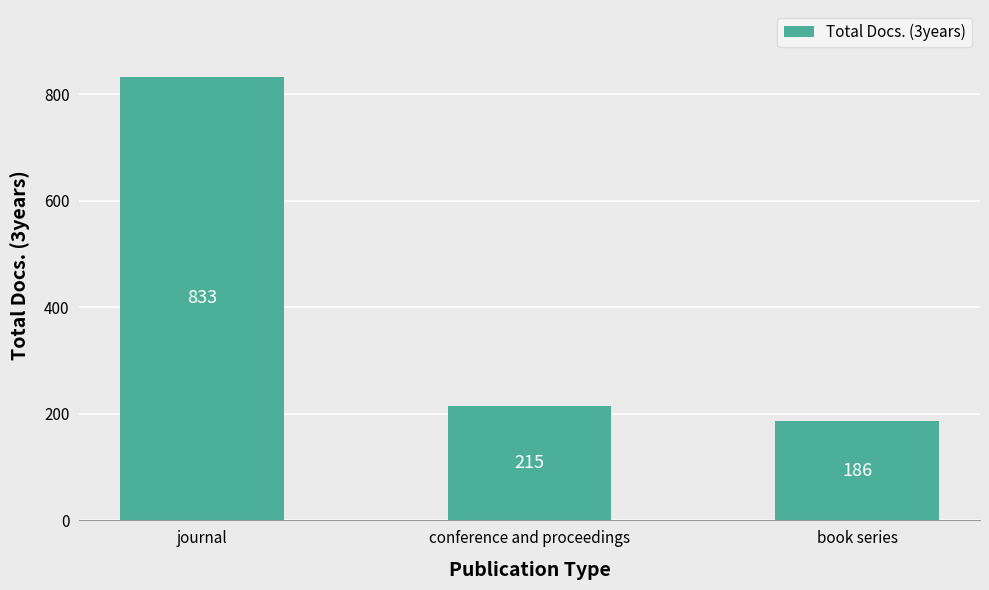

At which category does the chart reach its minimum across all series?

book series